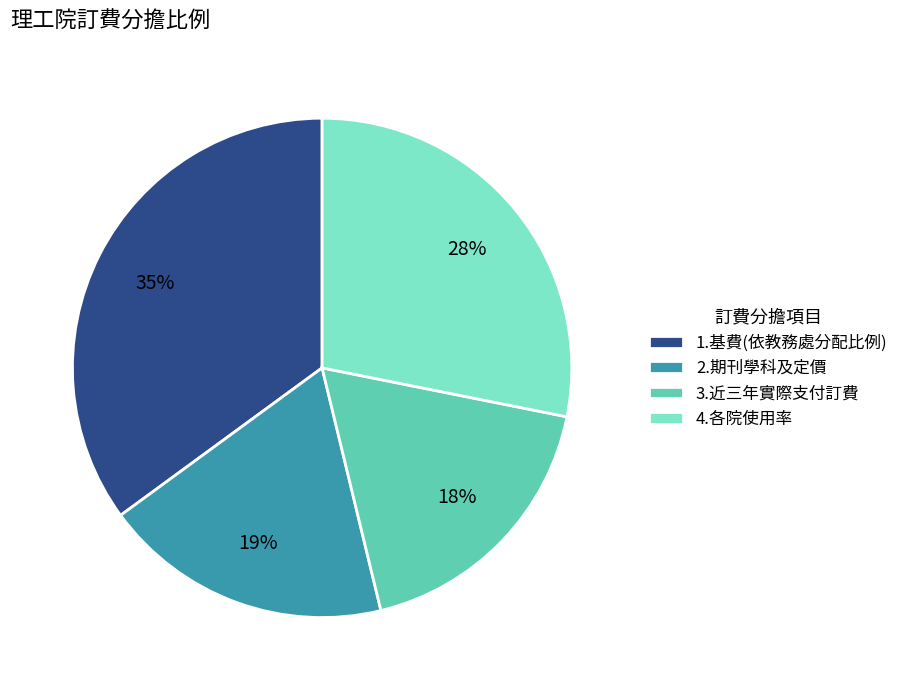

To the nearest percent, what portion does 2.期刊學科及定價 represent?

19%